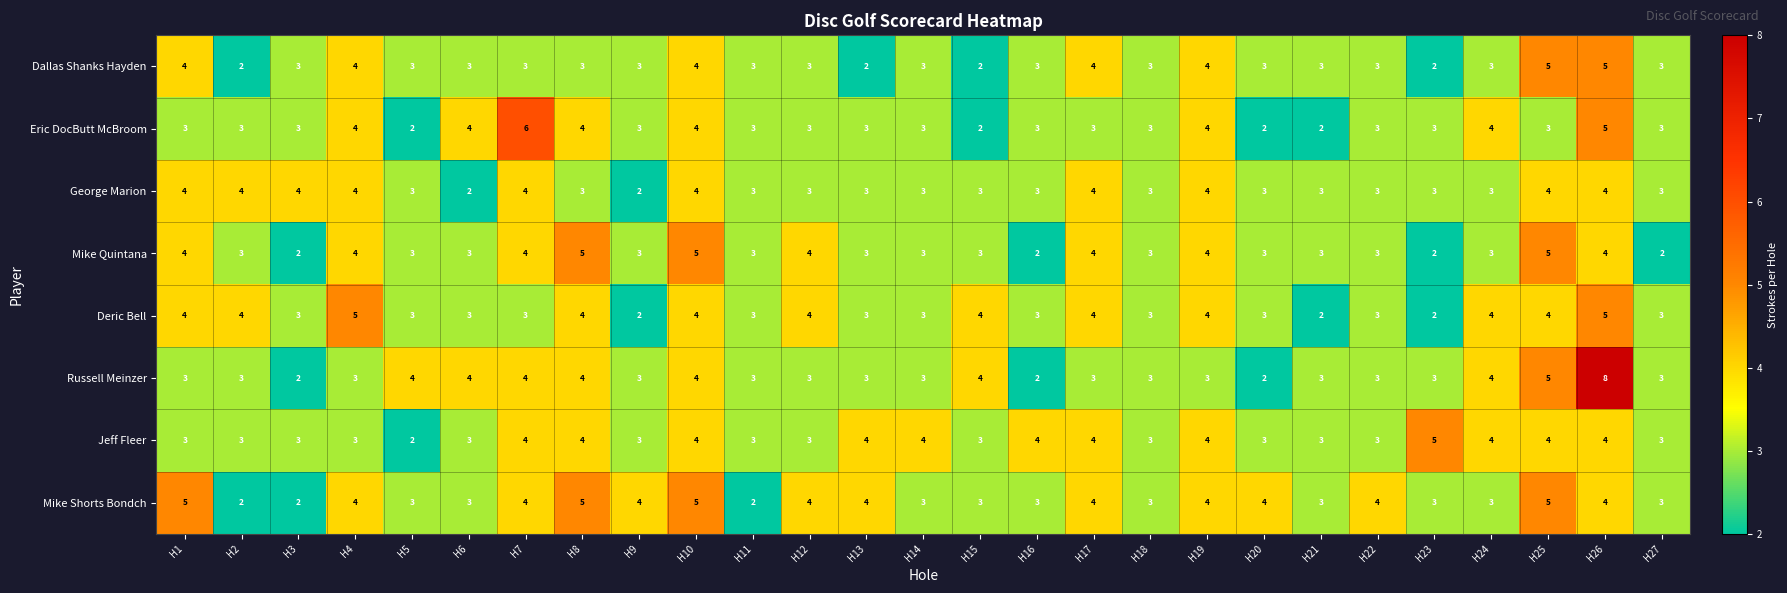

Count the Jeff Fleer values in the range 3 to 4.

25